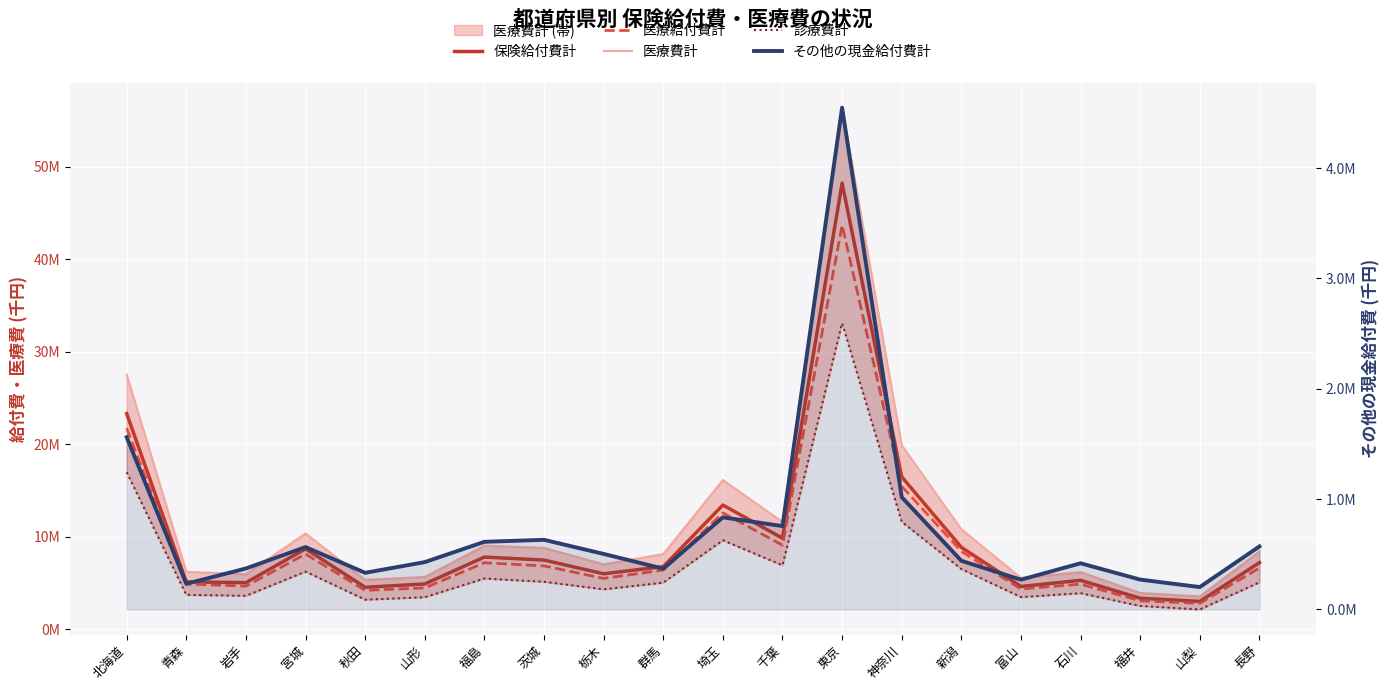

True or false: 医療費計 and 医療給付費計 cross at least once.

False